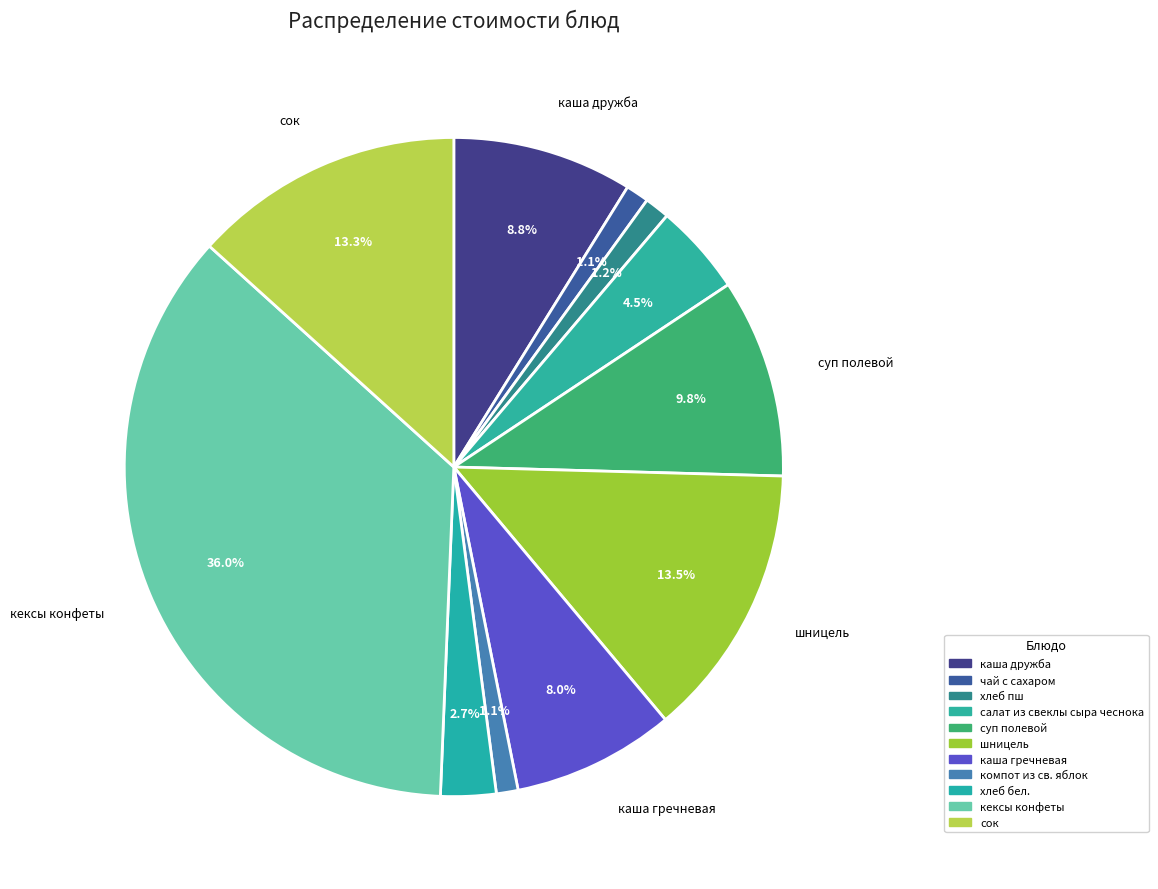

Count the number of slices in the pie.

11